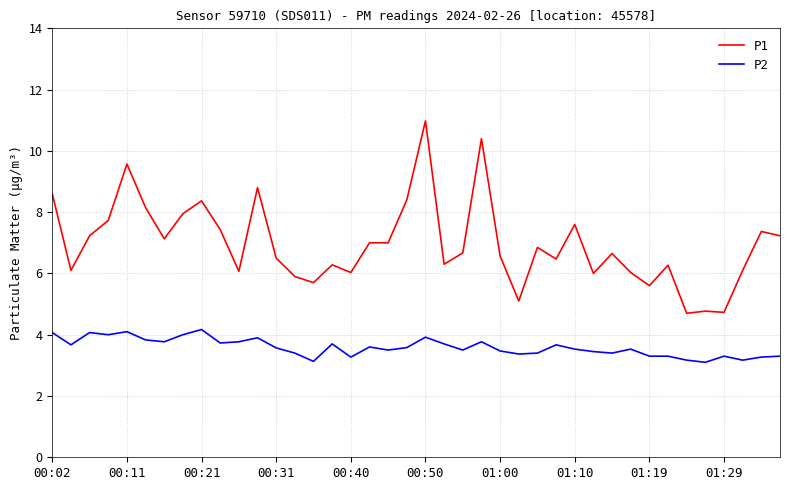

Rank the series by their average value, from highest to lowest.

P1, P2